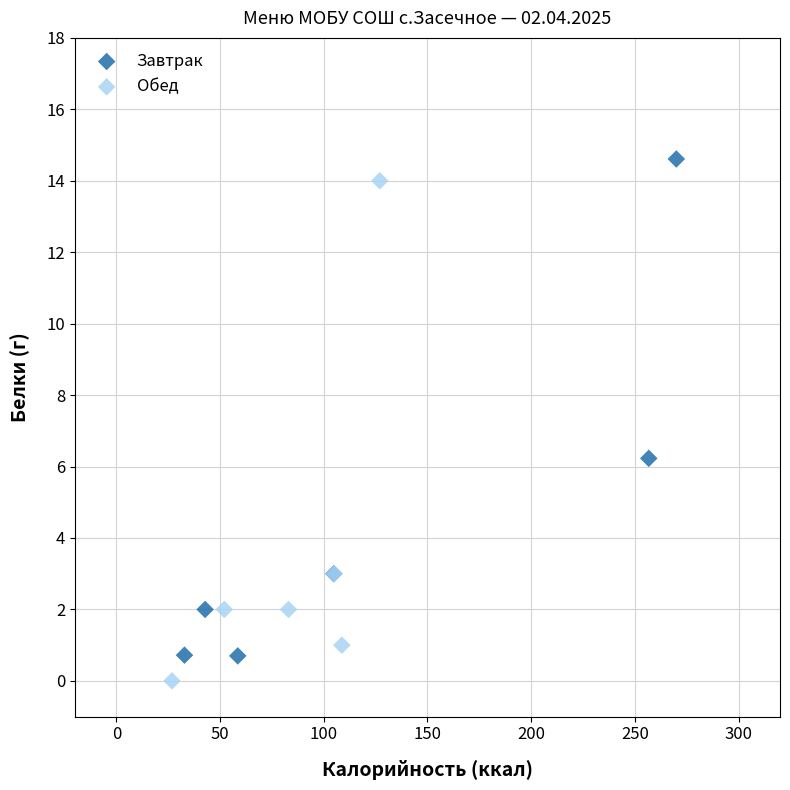

Which series reaches the minimum Y coordinate?

Обед